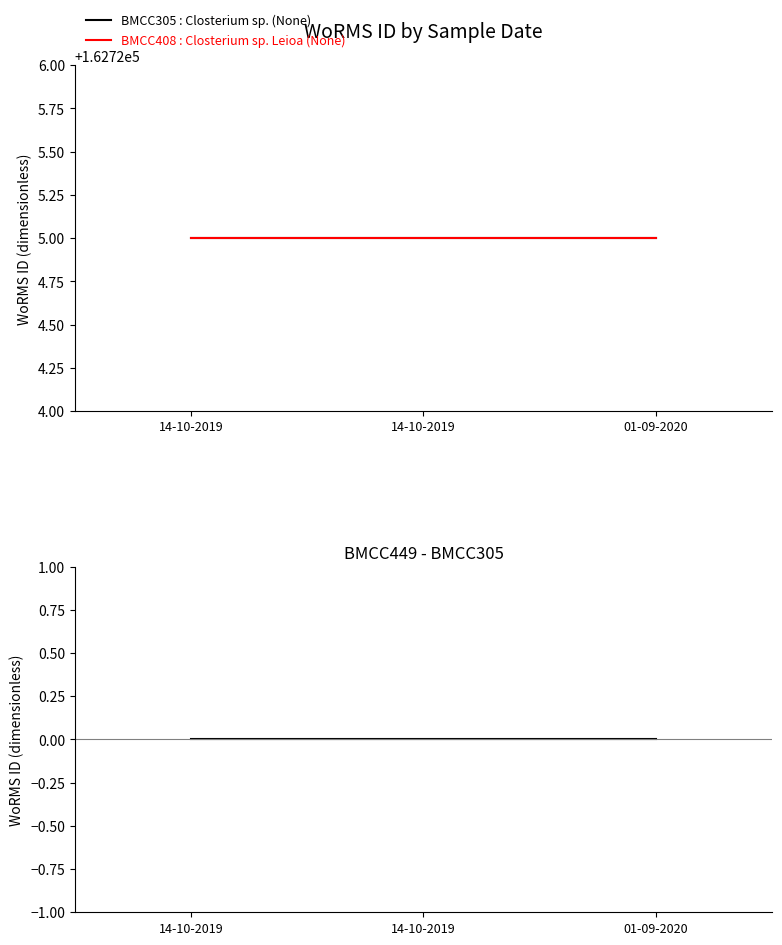

What is the greatest value displayed?

162725